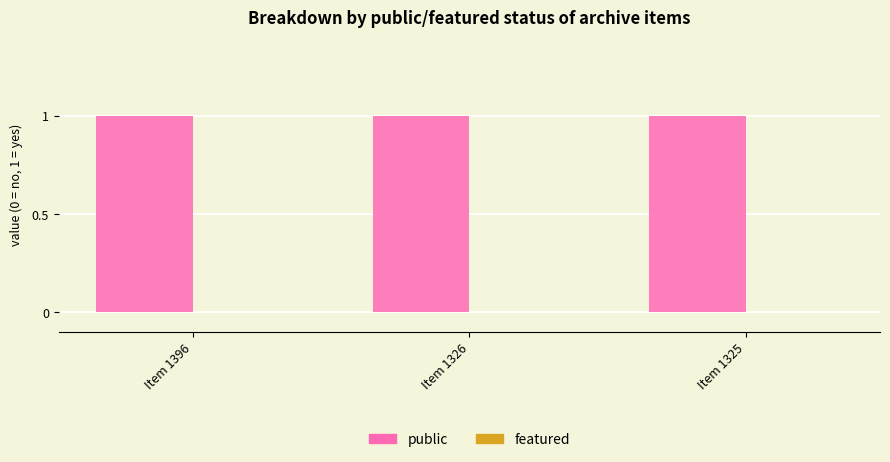

How many categories are shown in the chart?

3